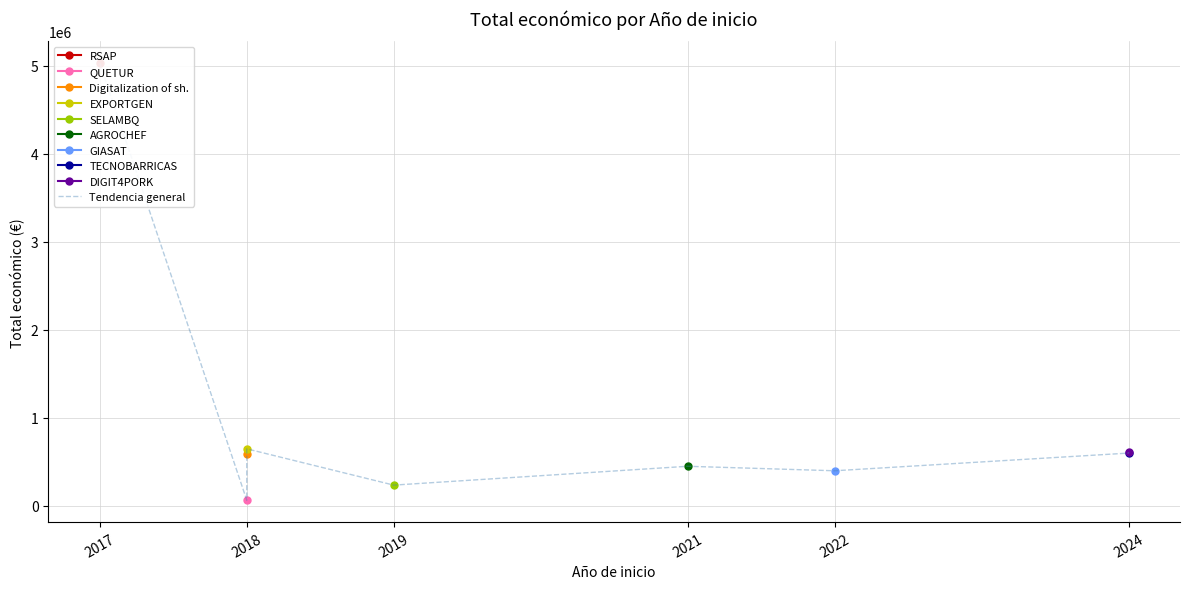

Reading left to right, extract all data points from this chart.

5030236	60172	588146	644817	232189	446440	395340	596384	609206